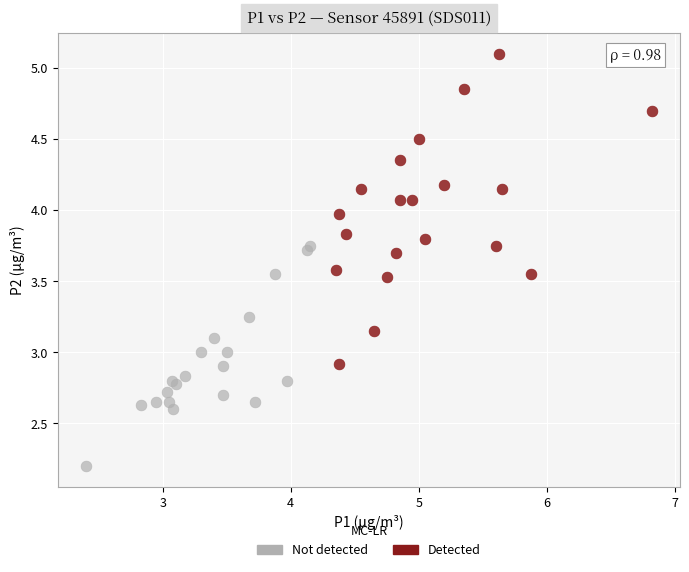

Which series has the widest spread of Y values?

Detected